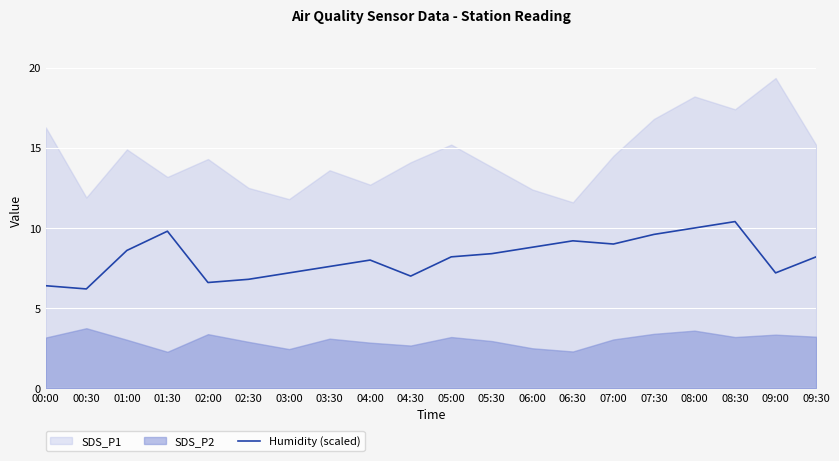

How many data points are above 8?

11